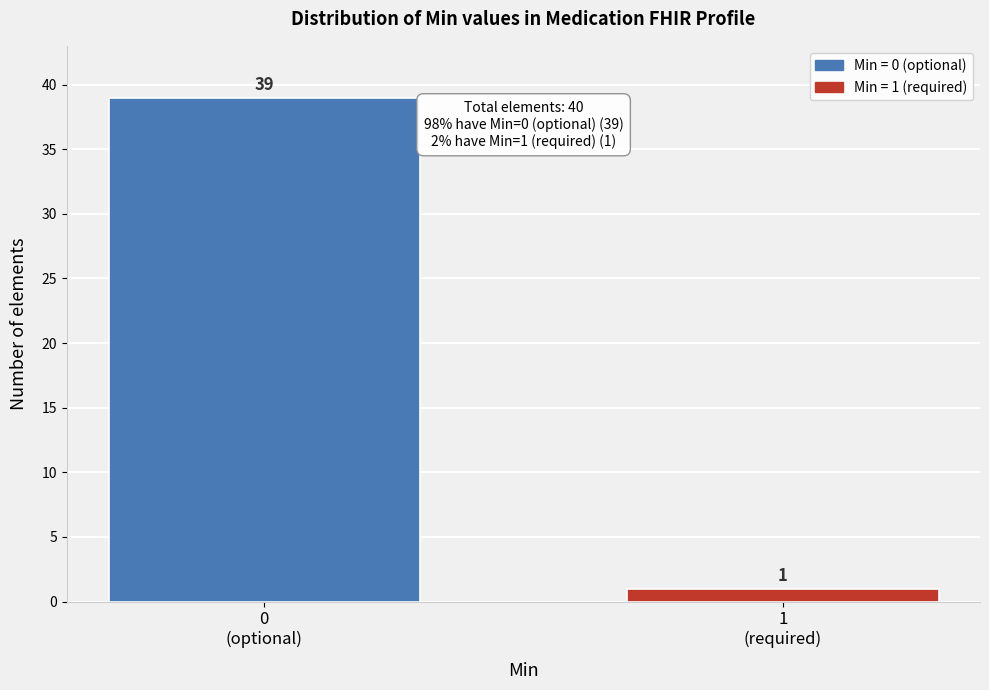

Reading left to right, transcribe all the data shown in this chart.

39	1